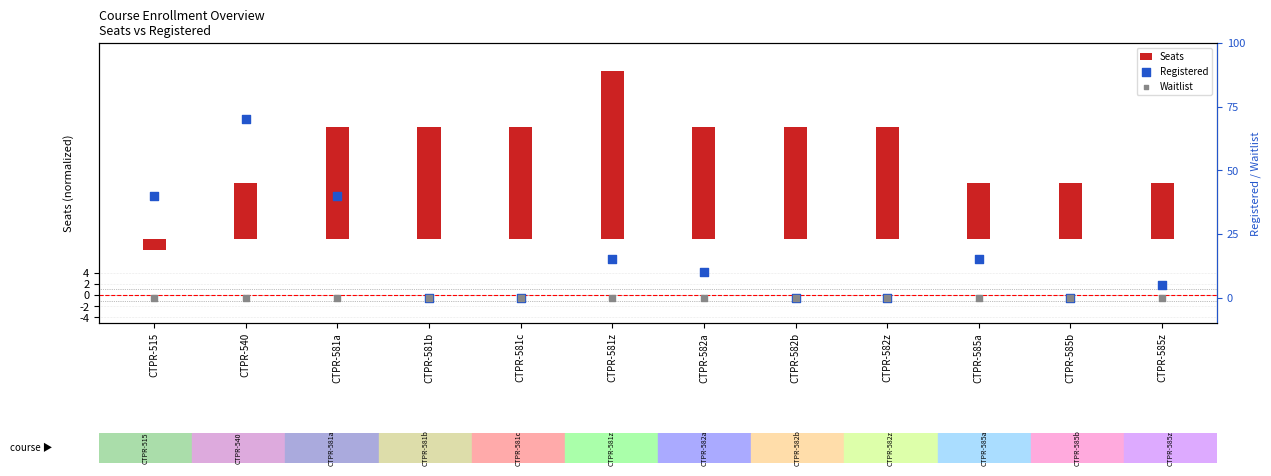

What is the total value across all series at CTPR-581b?

20